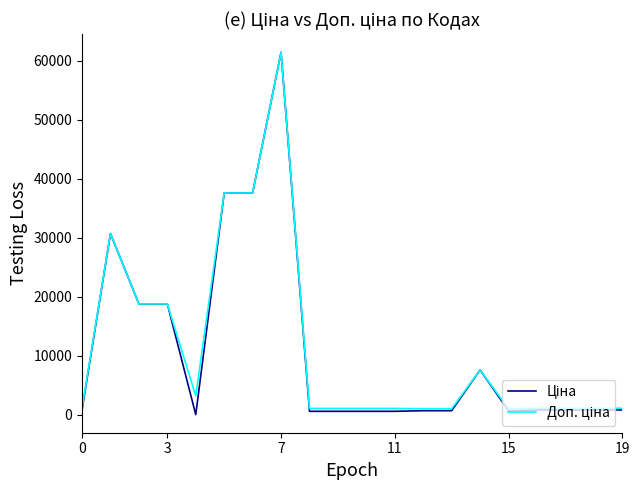

What is the maximum value shown in the chart?

61434.3